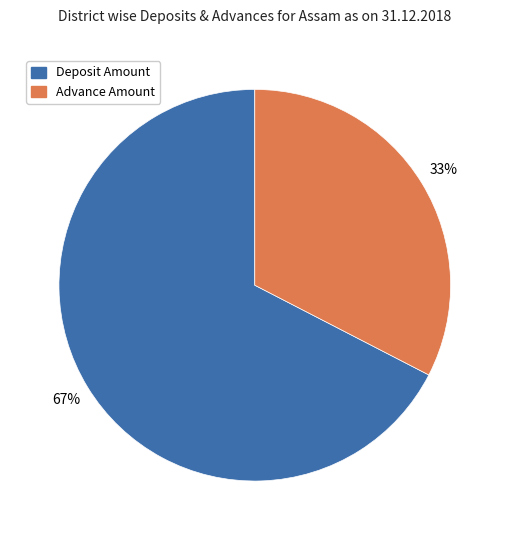

Does any single category account for the majority?

Yes